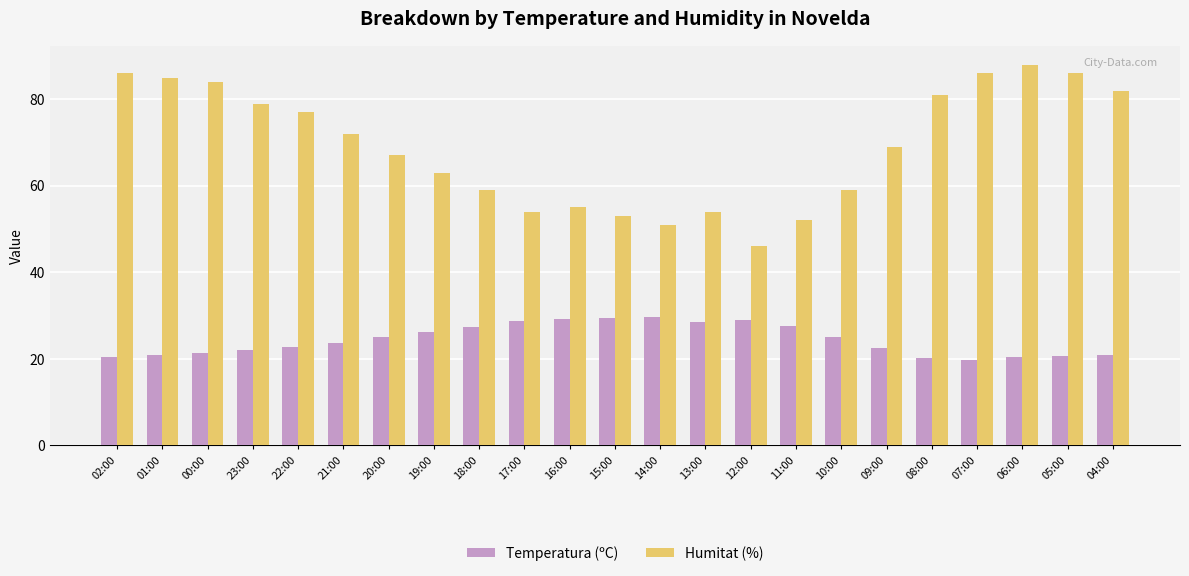

What is the approximate value of Humitat (%) at 16:00?

55.0